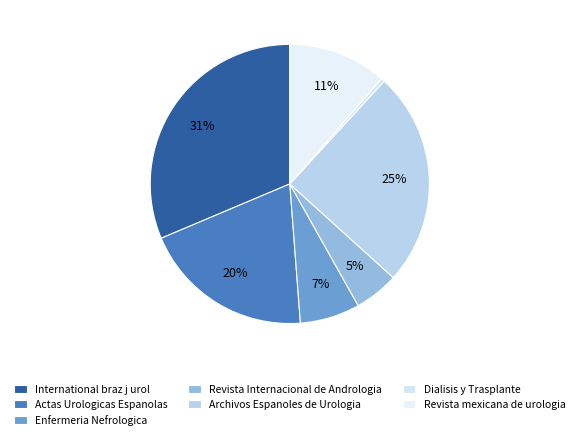

Combined, do Dialisis y Trasplante and Enfermeria Nefrologica account for over 50%?

No